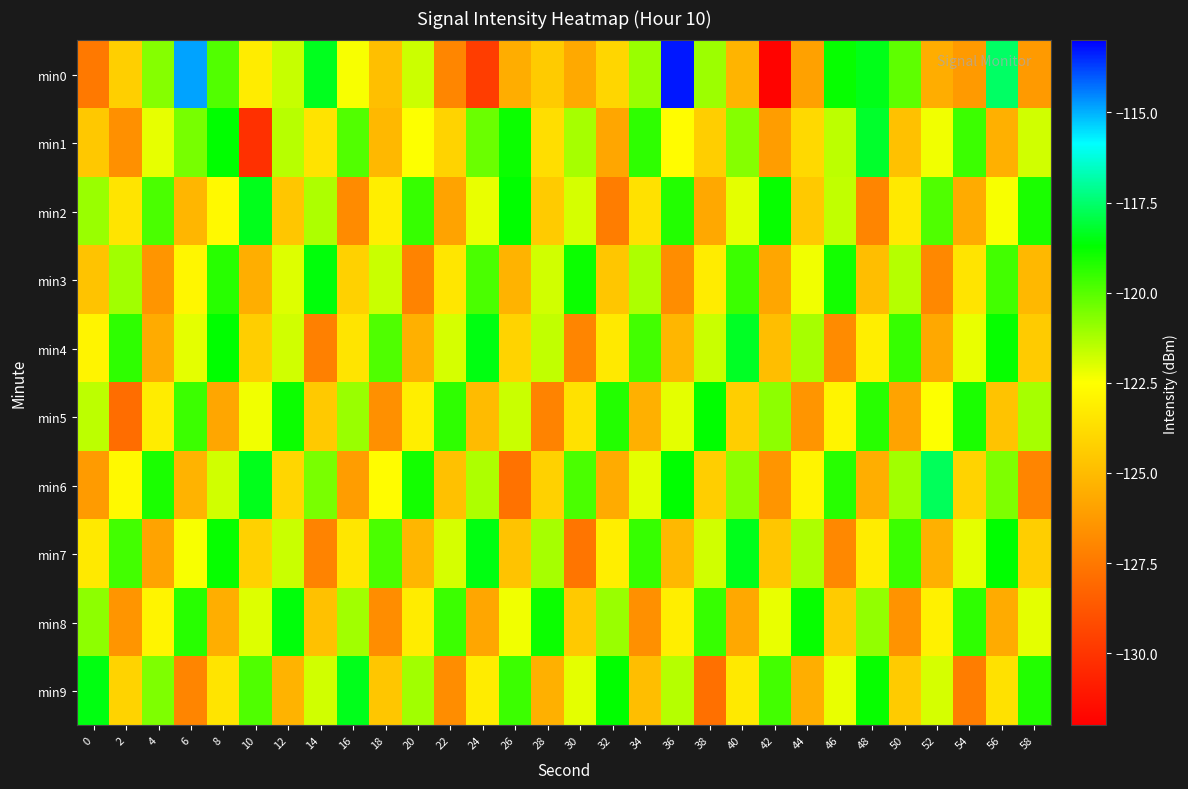

Which category has the highest value across all series?

36